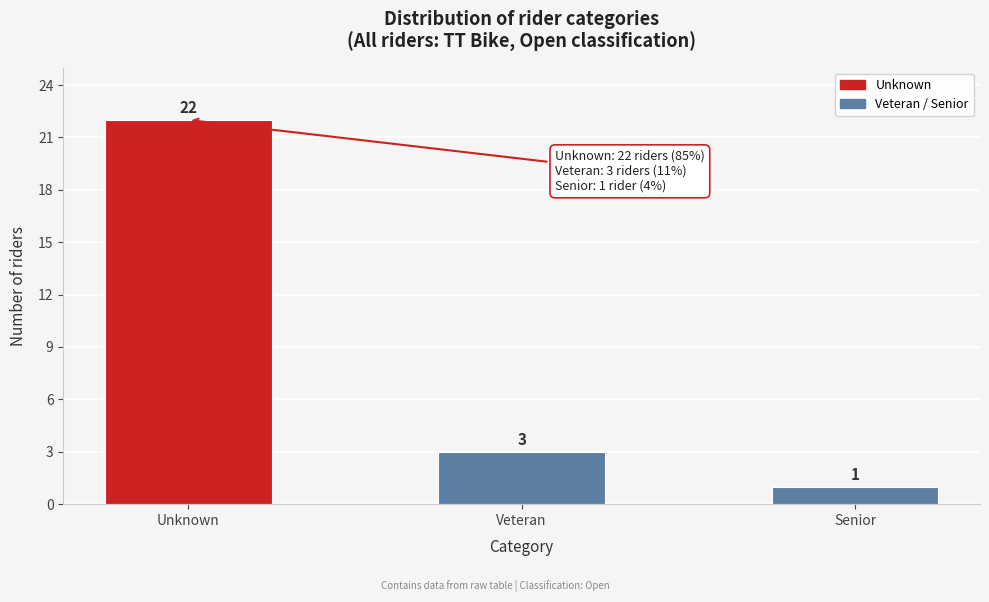

Reading left to right, transcribe all the data shown in this chart.

Unknown=22	Veteran=3	Senior=1